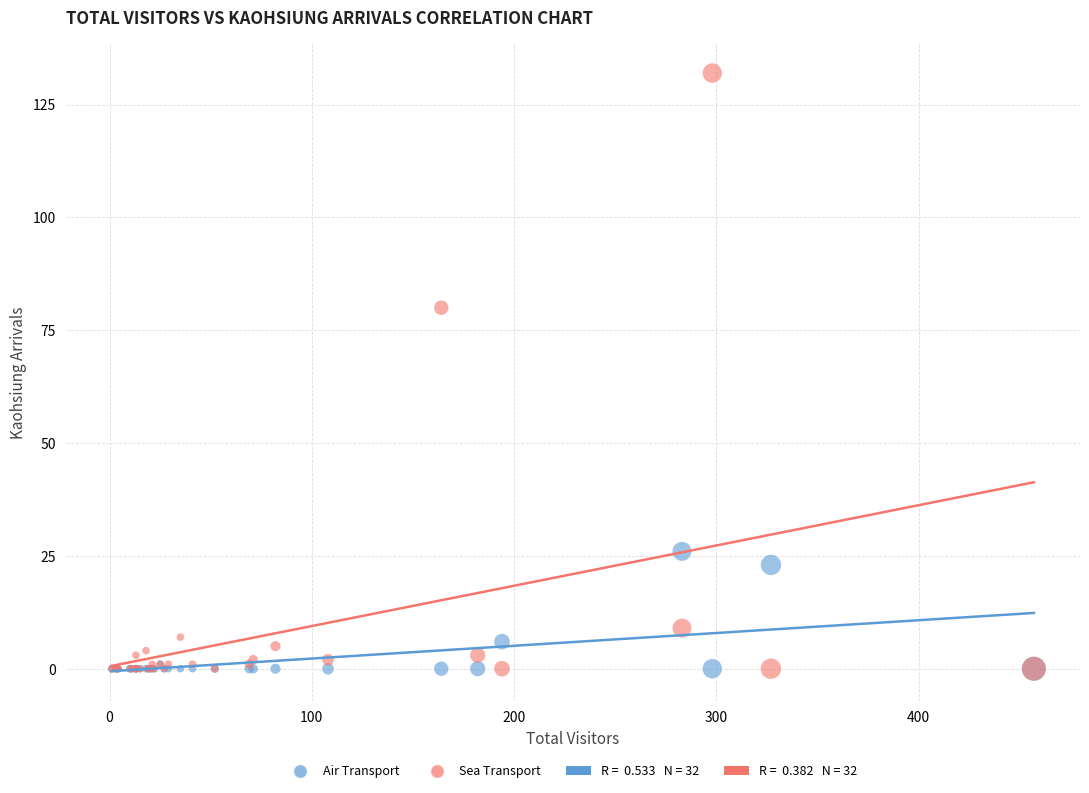

Across all series, what Y value is closest to 66?

80